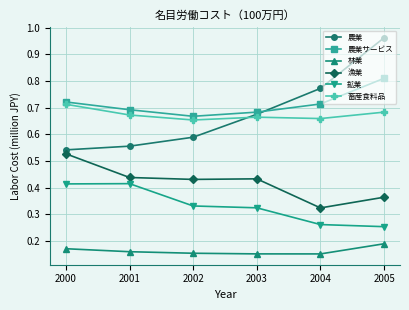

Is the value of 農業 at 2003 greater than the value of 漁業 at 2002?

Yes